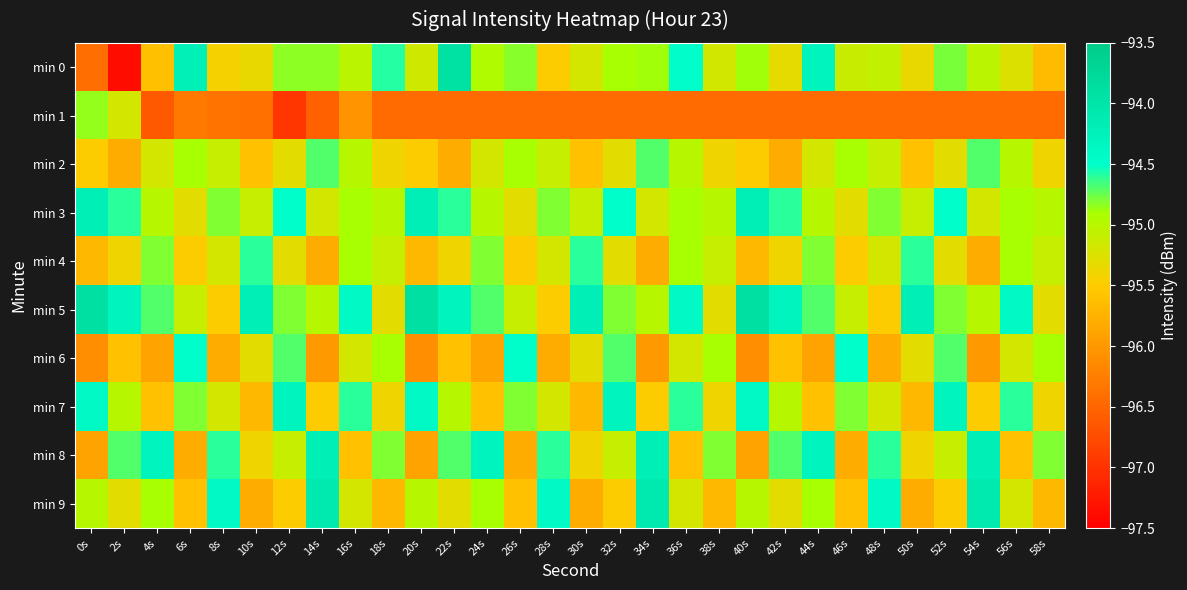

What is the spread (max minus min) of values at 28s?

2.0